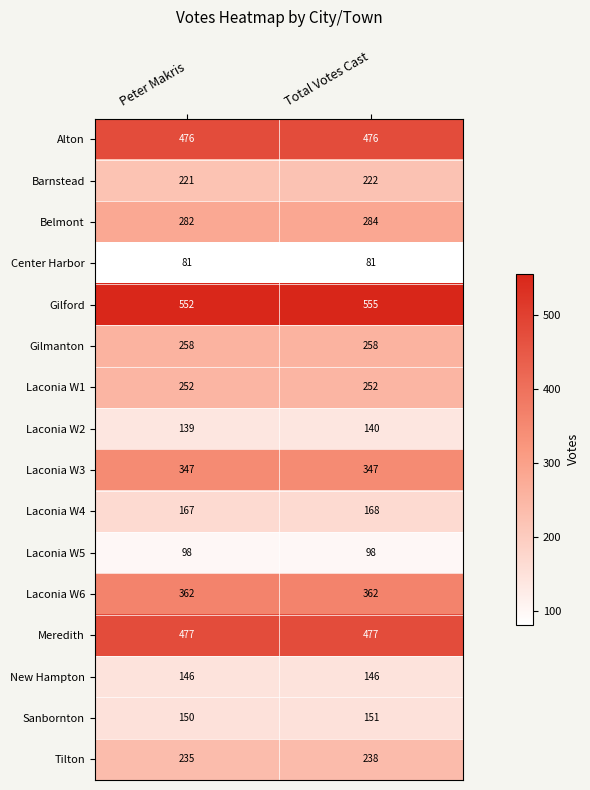

At which category is the sum across all series the highest?

Total Votes Cast